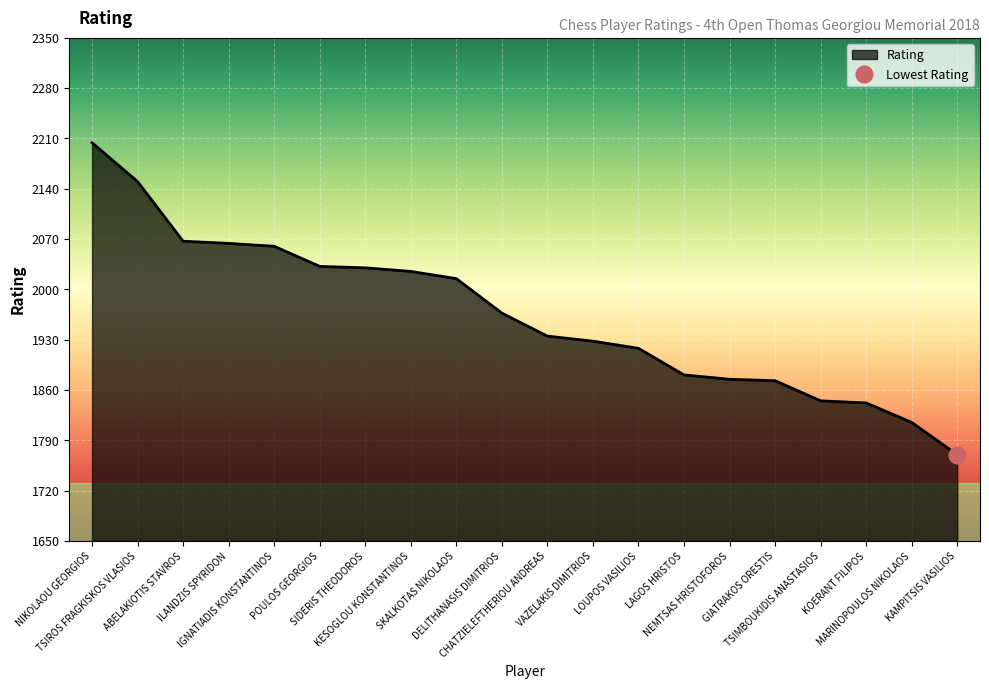

The chart shows a value of 1928 at VAZELAKIS DIMITRIOS. True or false?

True